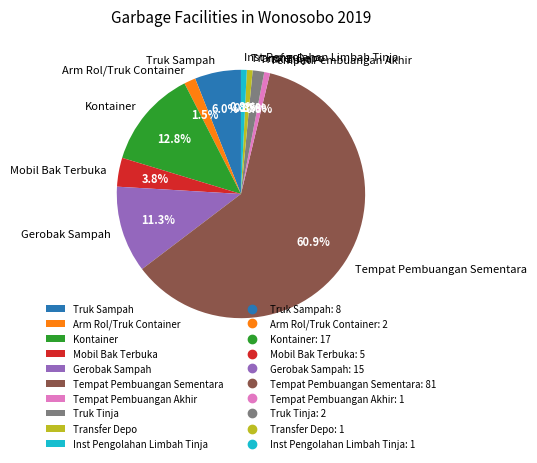

What is the largest slice in the pie chart?

Tempat Pembuangan Sementara